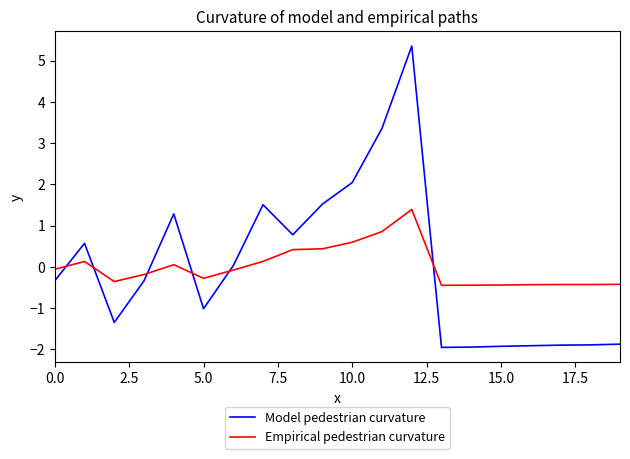

Which series has the widest spread of values?

Model pedestrian curvature